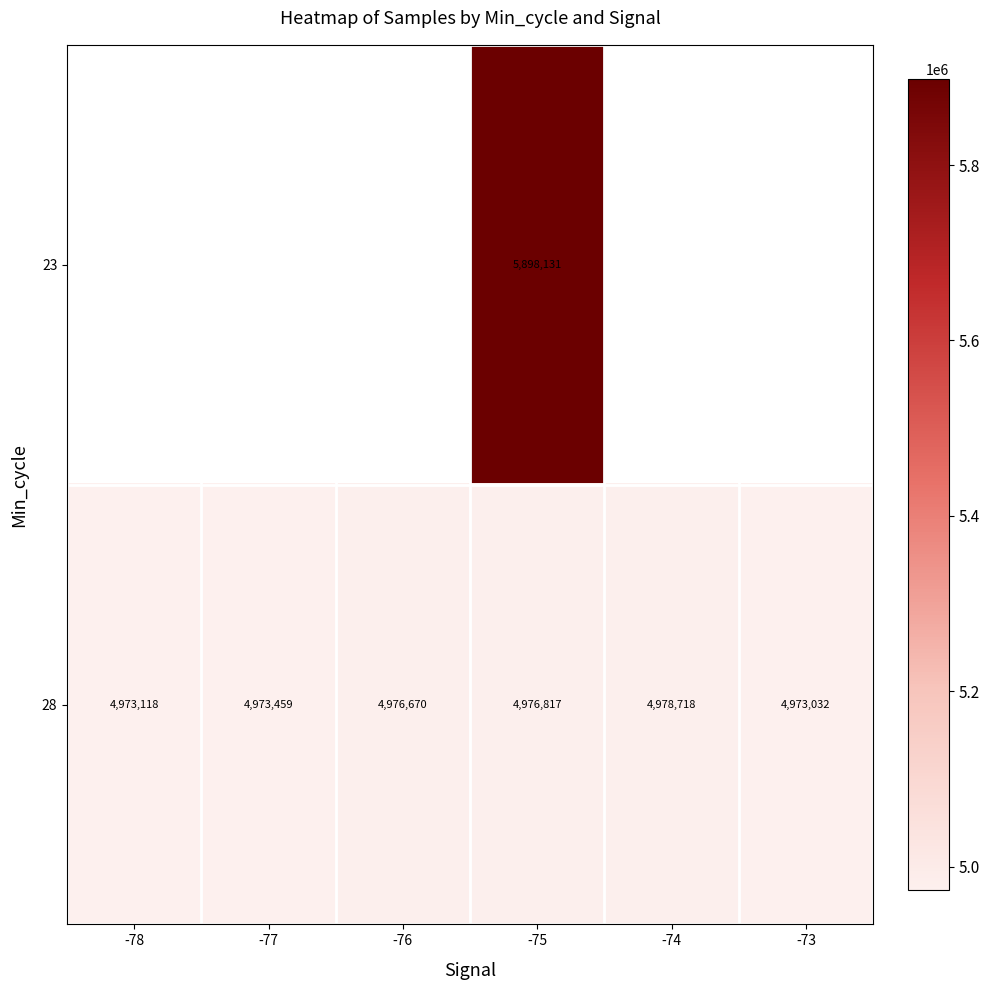

At which category does the chart reach its minimum across all series?

-73